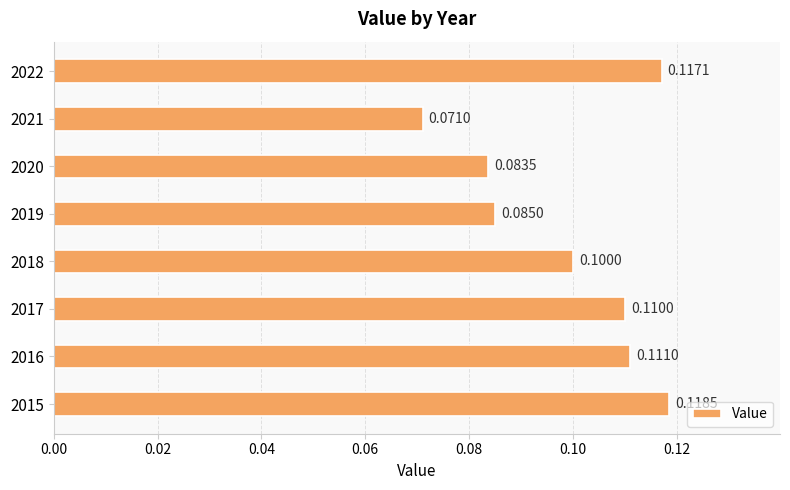

What is the minimum value shown in the chart?

0.1